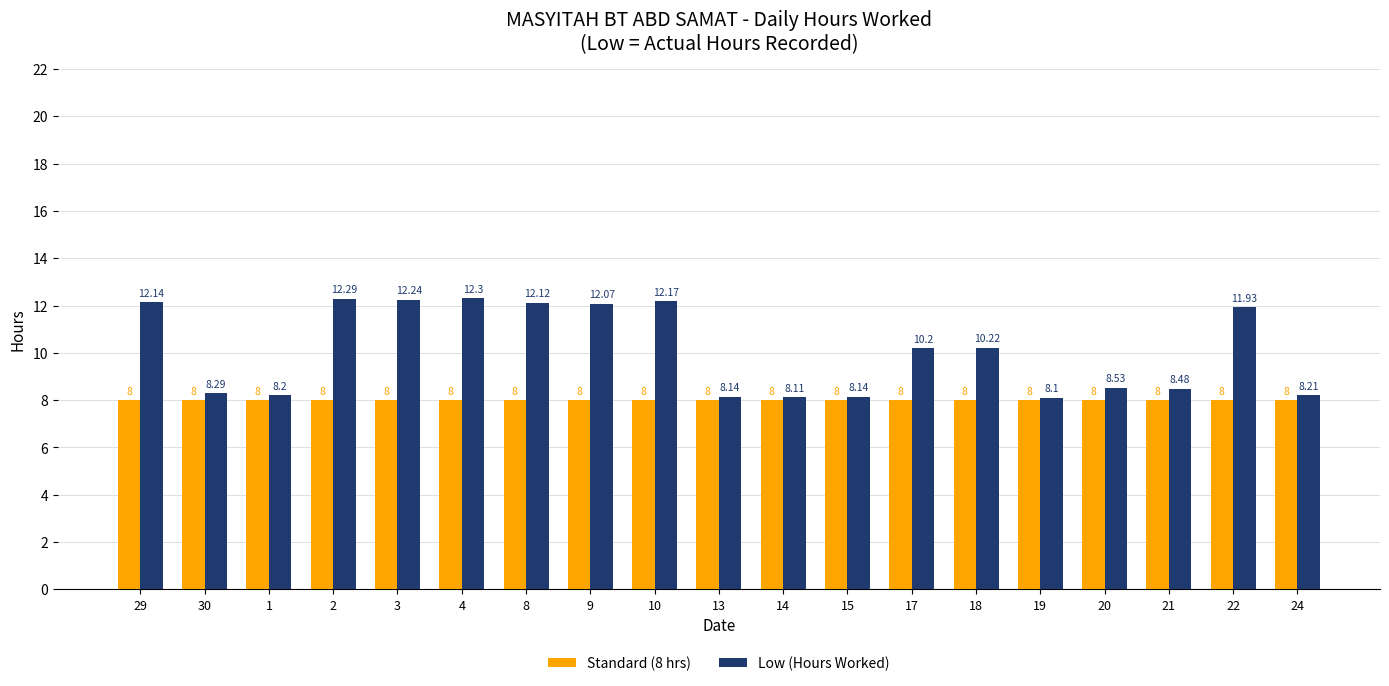

Is it true that Low (Hours Worked) equals 8.5 at 21?

True